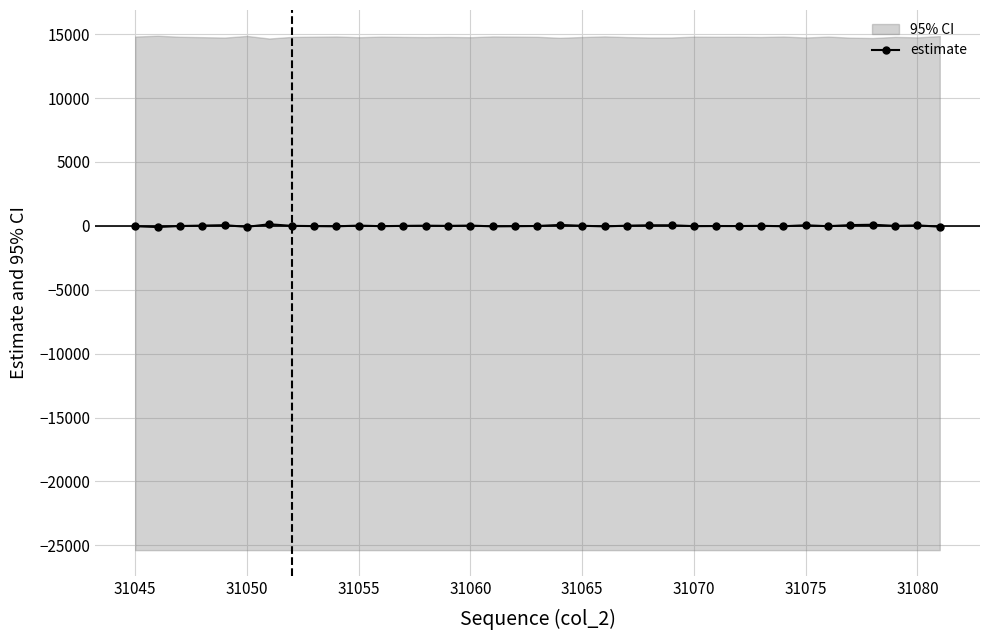

The estimate series shows 20.1 at 31060. True or false?

True